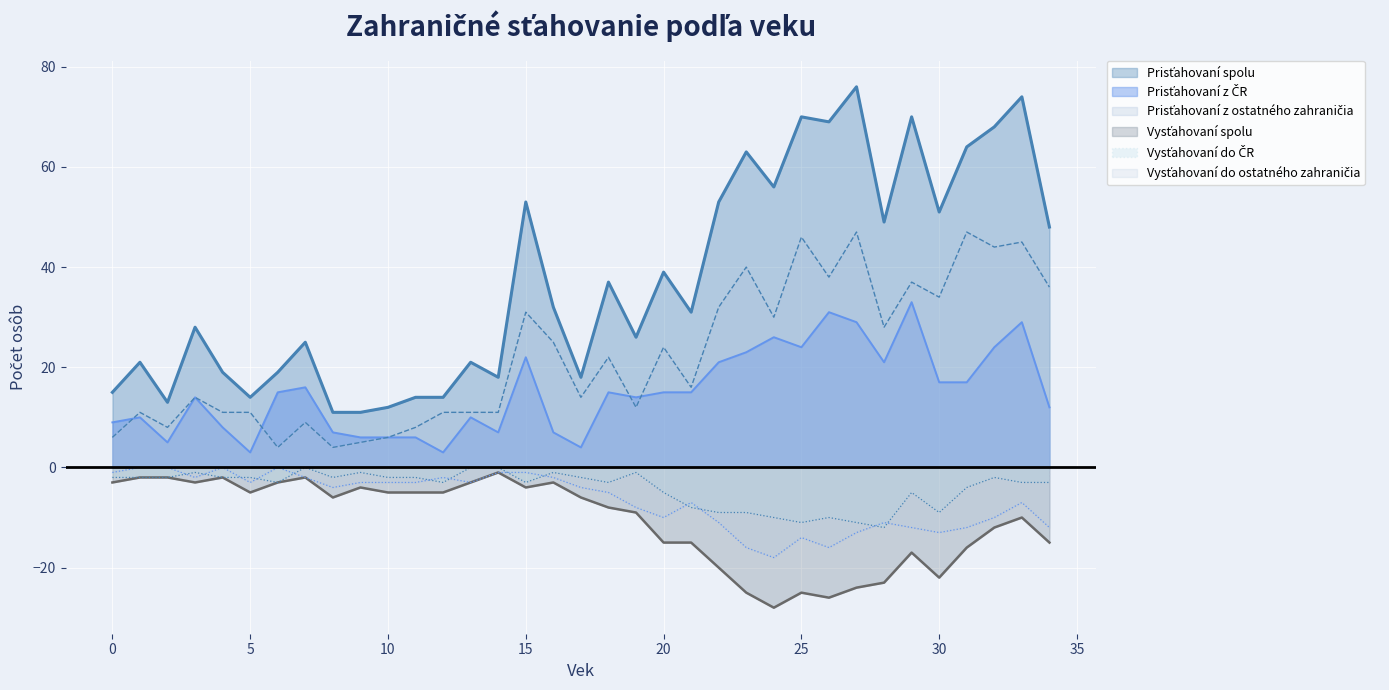

True or false: Prisťahovaní z ostatného zahraničia and Vysťahovaní do ČR cross at least once.

False